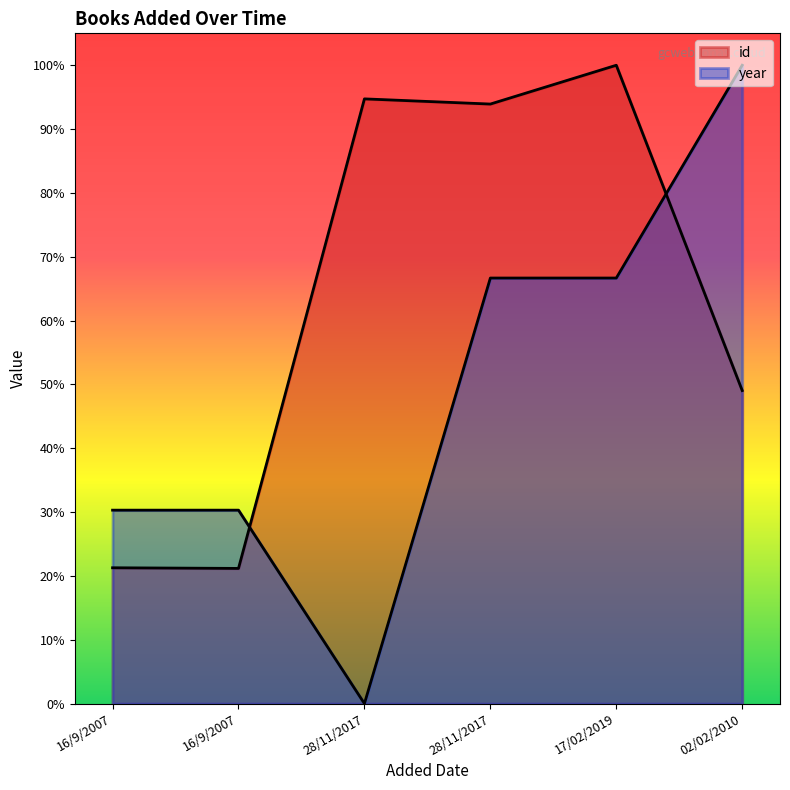

List the labels in order of year value, largest first.

02/02/2010, 28/11/2017, 17/02/2019, 16/9/2007, 16/9/2007, 28/11/2017